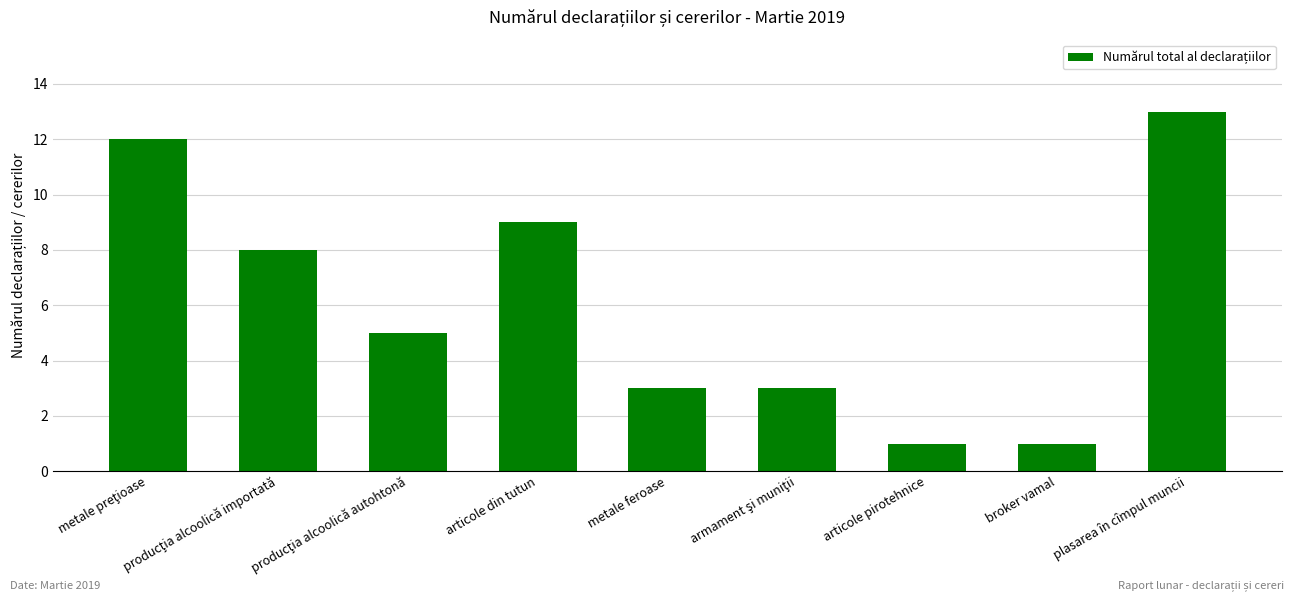

Is it true that the value at metale feroase is 2?

False